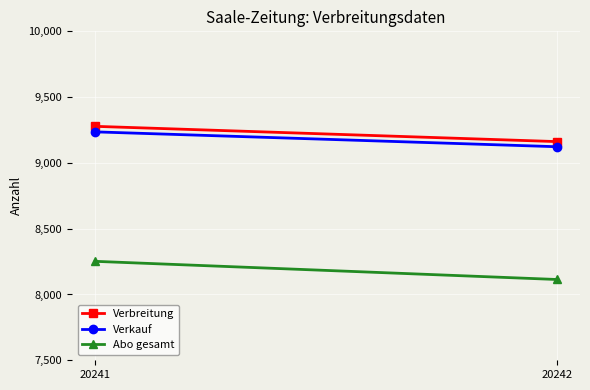

Reading left to right, list all the values displayed in this chart.

Verbreitung: 9278	9162
Verkauf: 9236	9123
Abo gesamt: 8252	8114